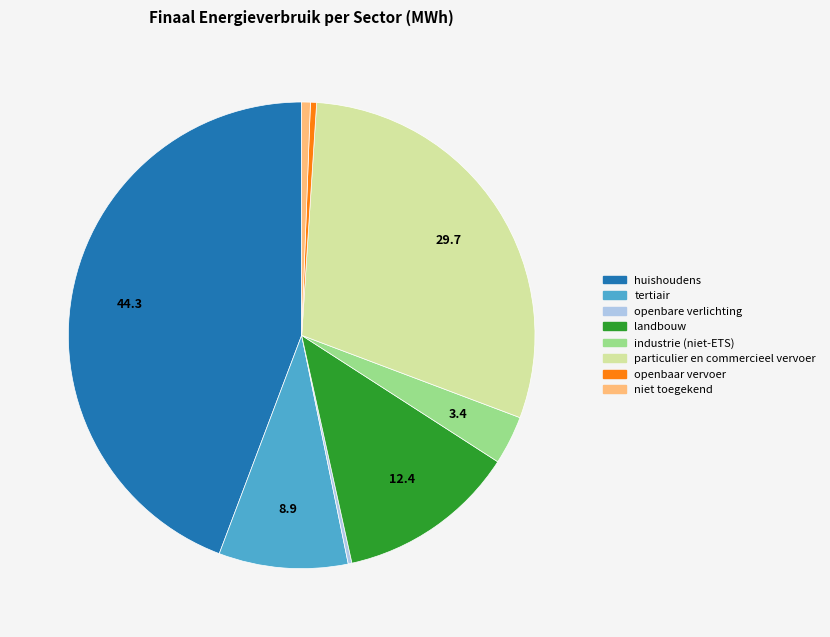

Which has a higher value, industrie (niet-ETS) or tertiair?

tertiair